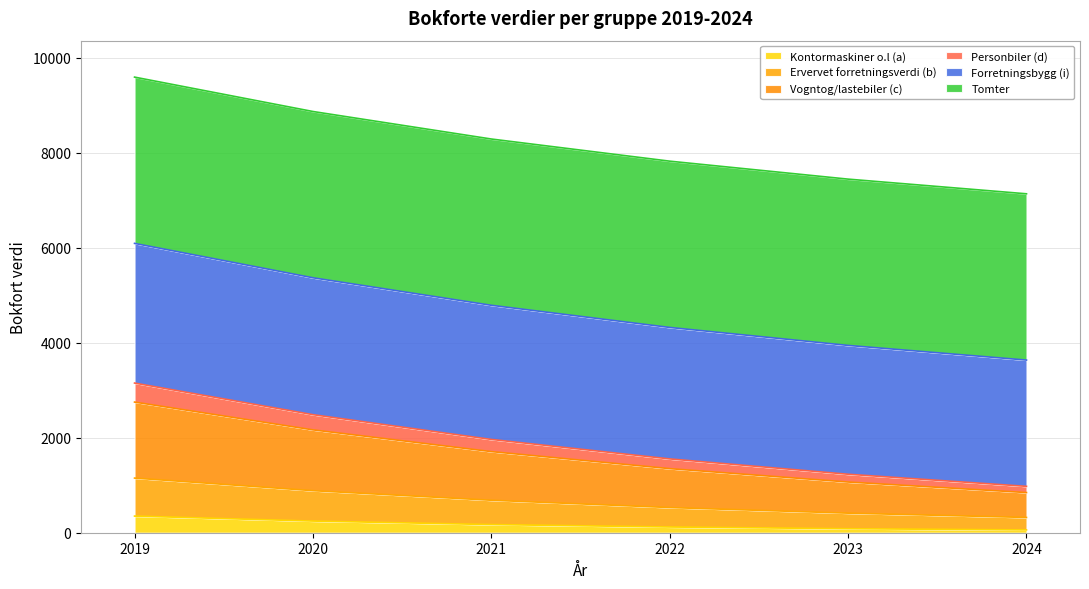

What is the total value across all series at 2019?

9590.0